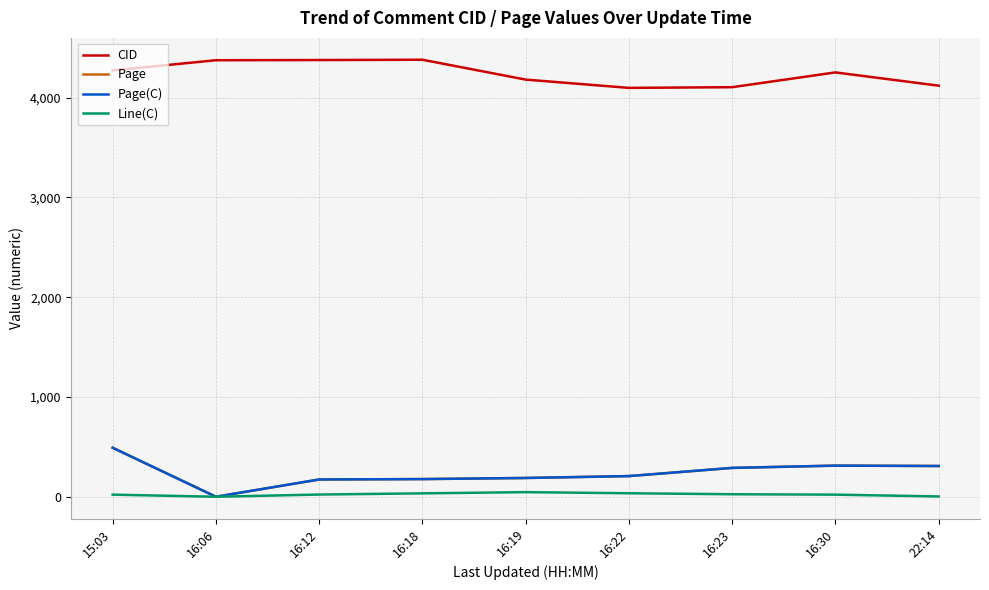

Which has a higher value, 16:18 or 16:12?

16:18